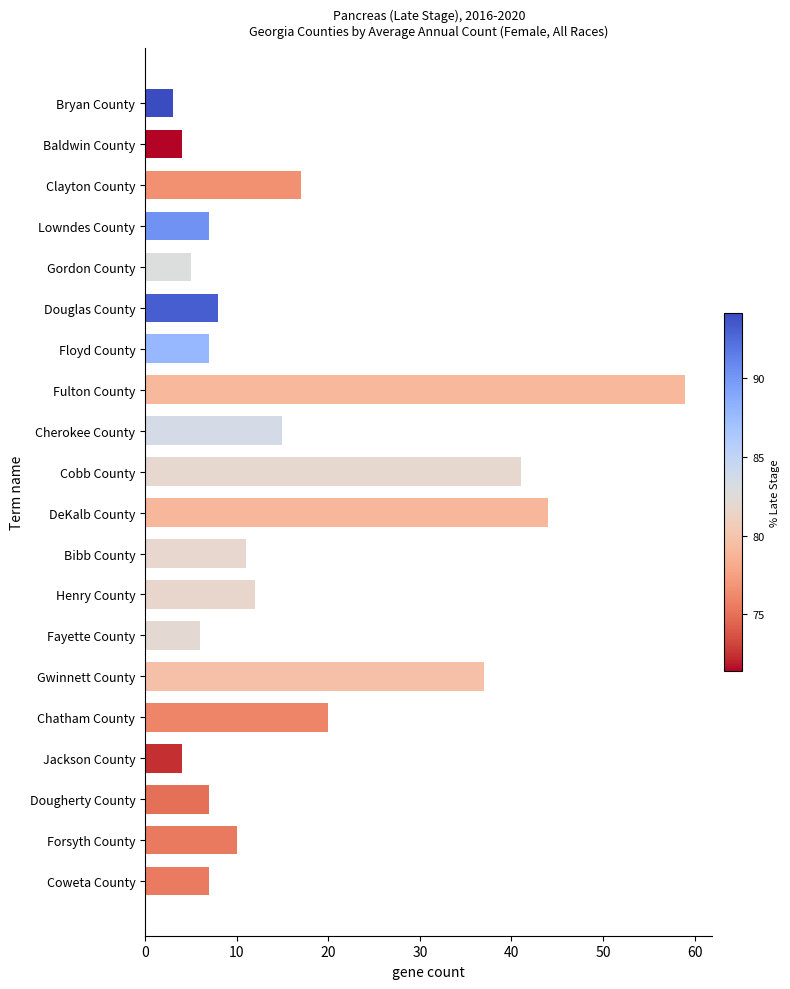

How many series are shown in this chart?

1